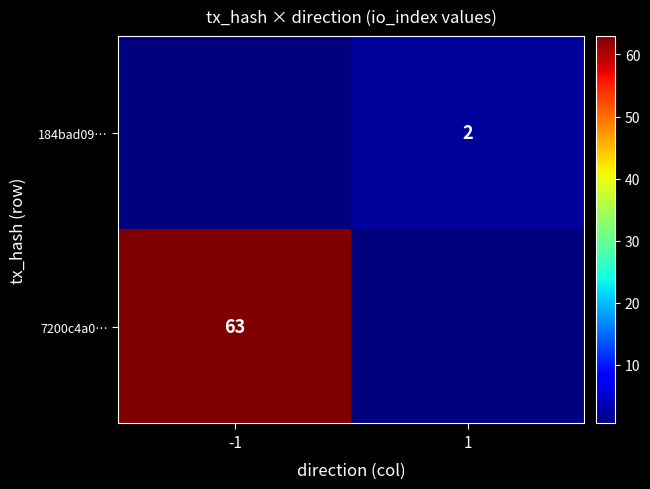

Is it true that 7200c4a0… equals 63.0 at -1?

True